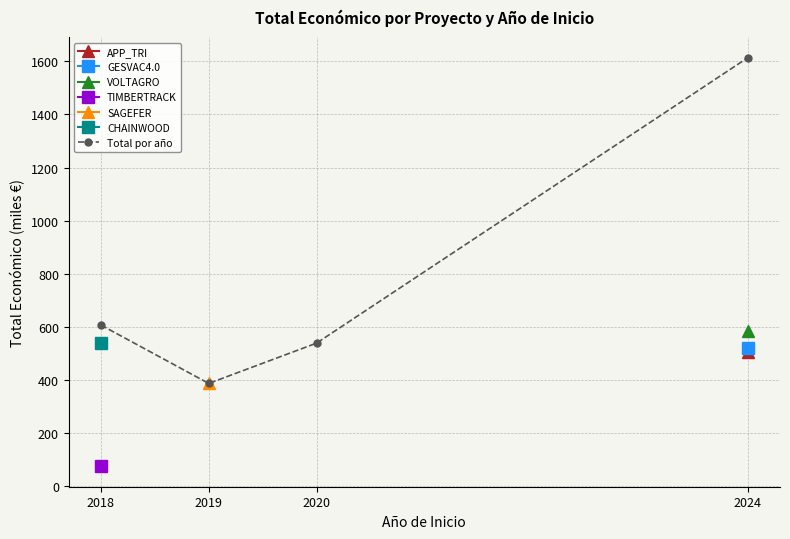

The chart shows a value of 1612.8 at 2024. True or false?

True